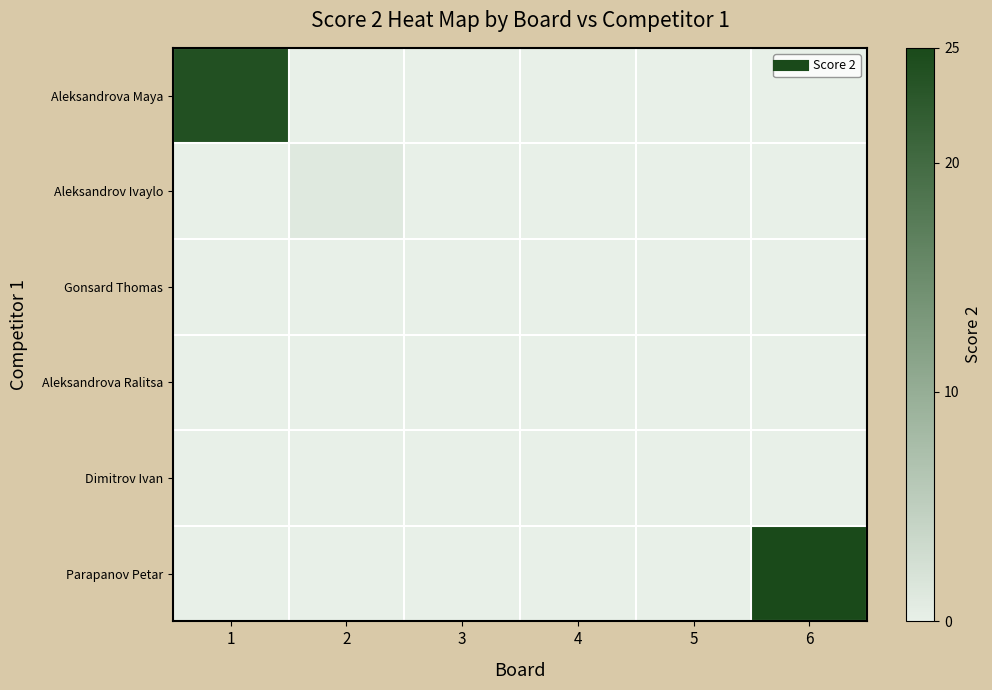

What is the total value across all series at 1?

24